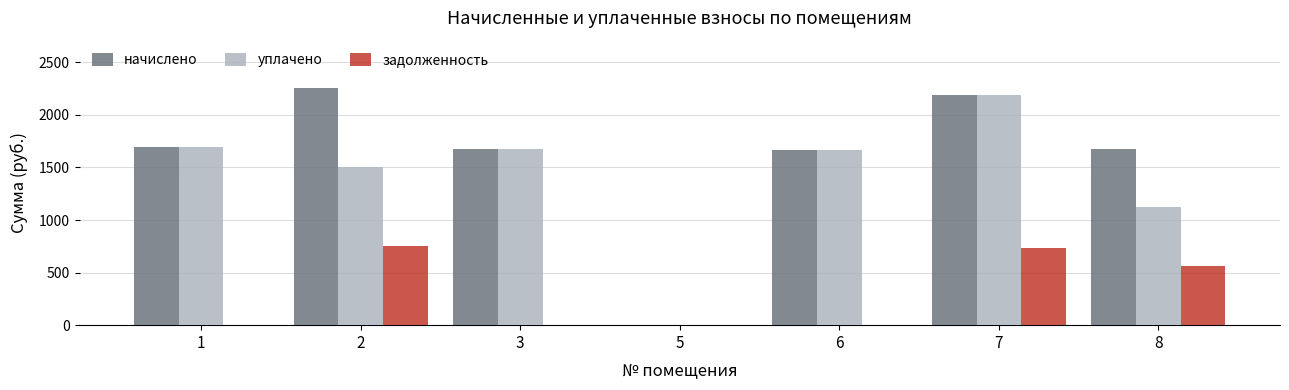

Between 6 and 7, which series saw the biggest shift?

задолженность